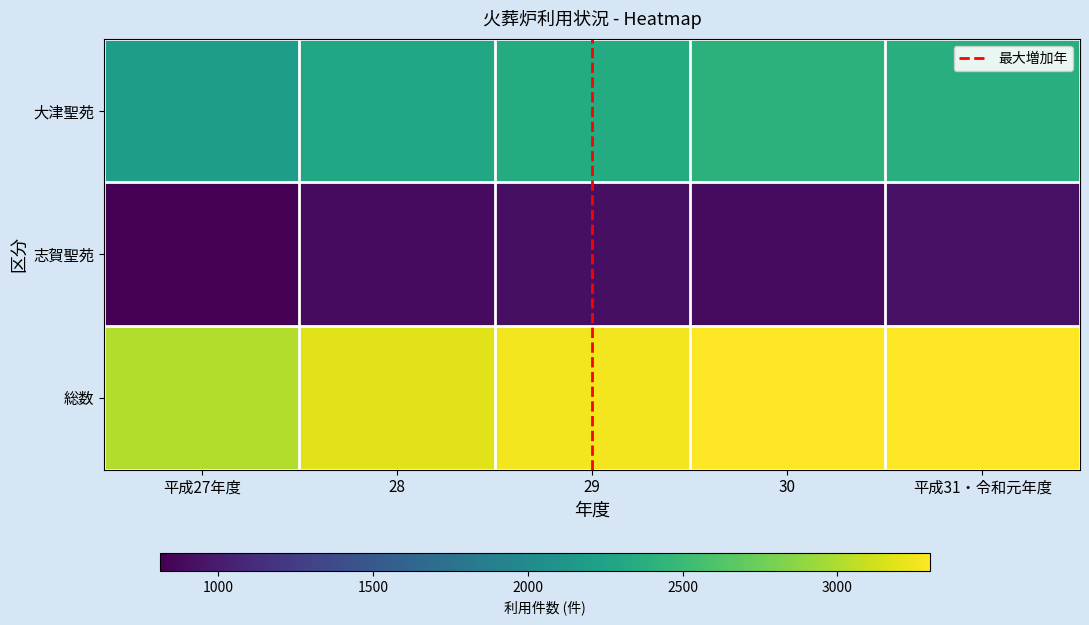

True or false: 志賀聖苑 has a value of 243 at 30.

False